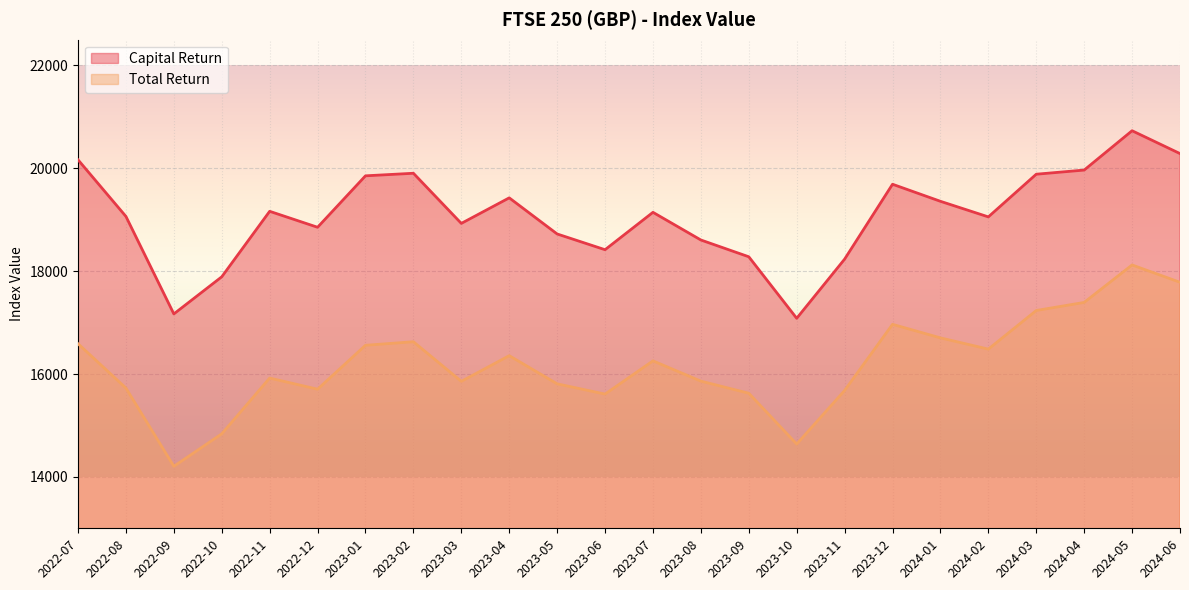

What is the sum of all Capital Return values?

457867.2